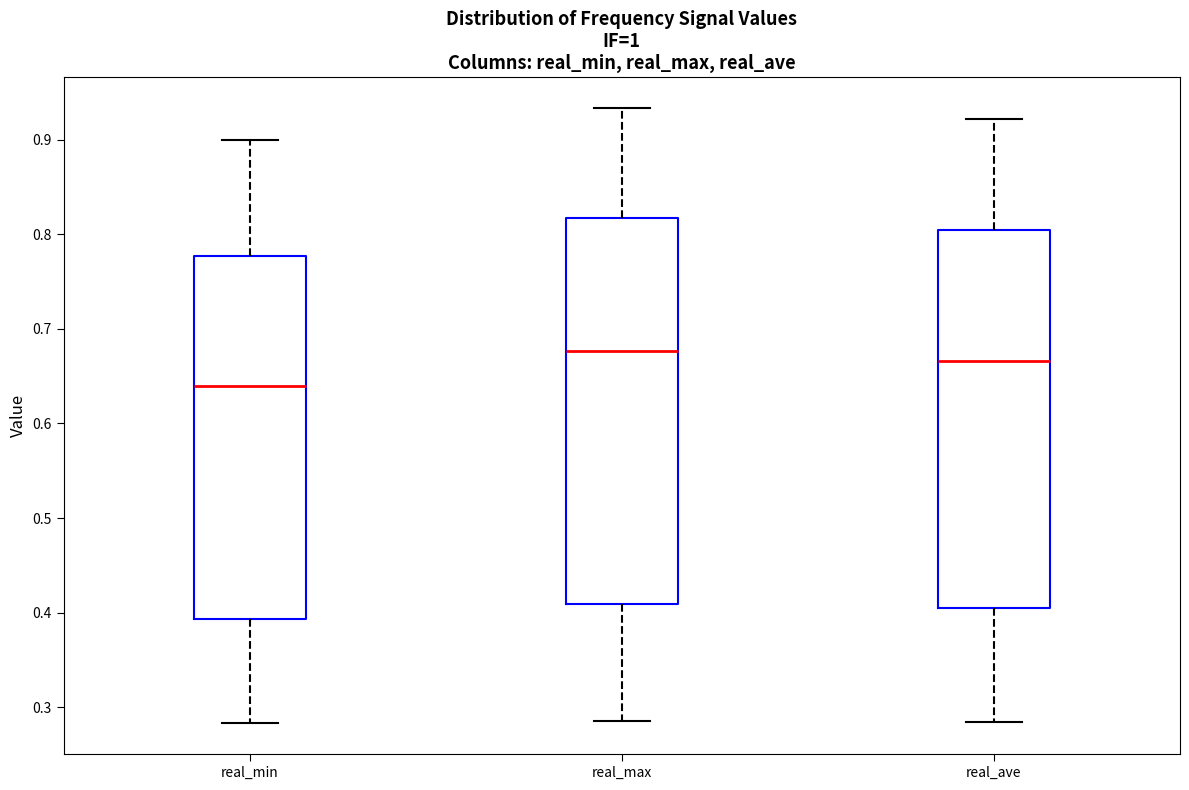

Which box's median line is the lowest?

real_min